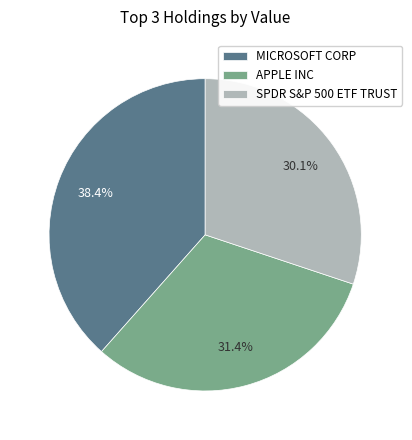

What is the total percentage of MICROSOFT CORP and APPLE INC?

69.9%